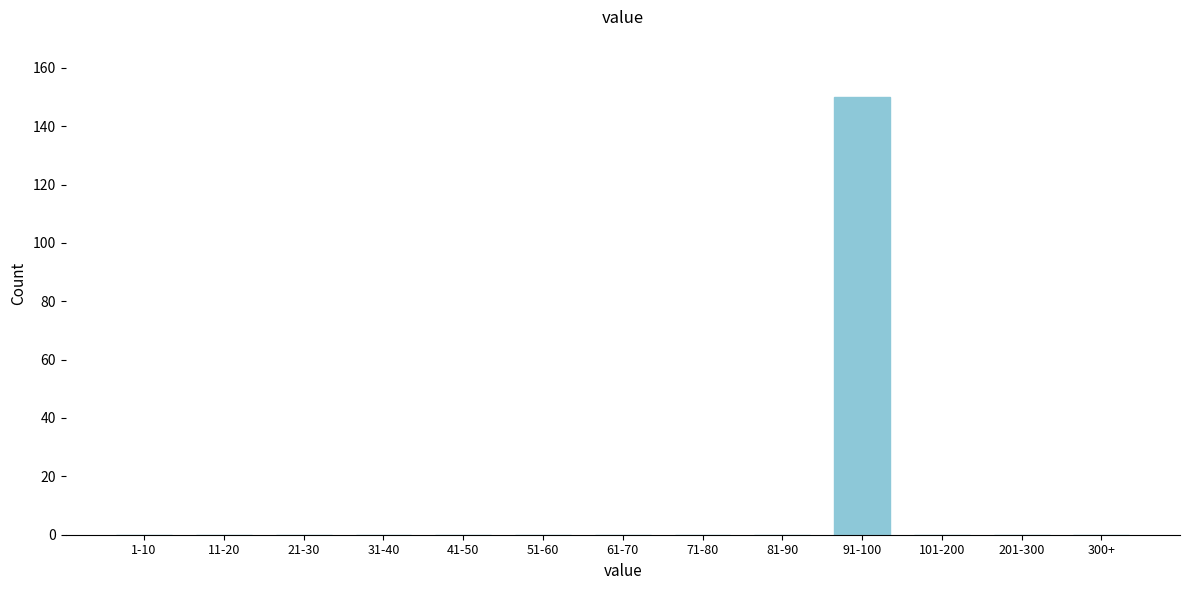

Reading left to right, what are all the values shown in this chart?

1-10=0	11-20=0	21-30=0	31-40=0	41-50=0	51-60=0	61-70=0	71-80=0	81-90=0	91-100=150	101-200=0	201-300=0	300+=0